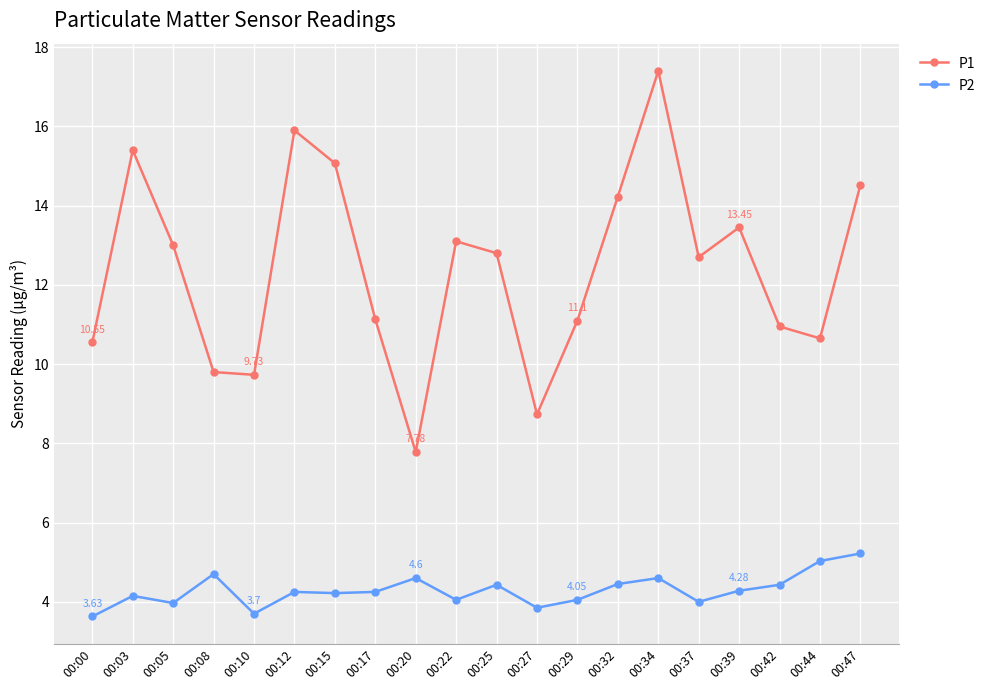

True or false: P1 and P2 intersect in this chart.

False